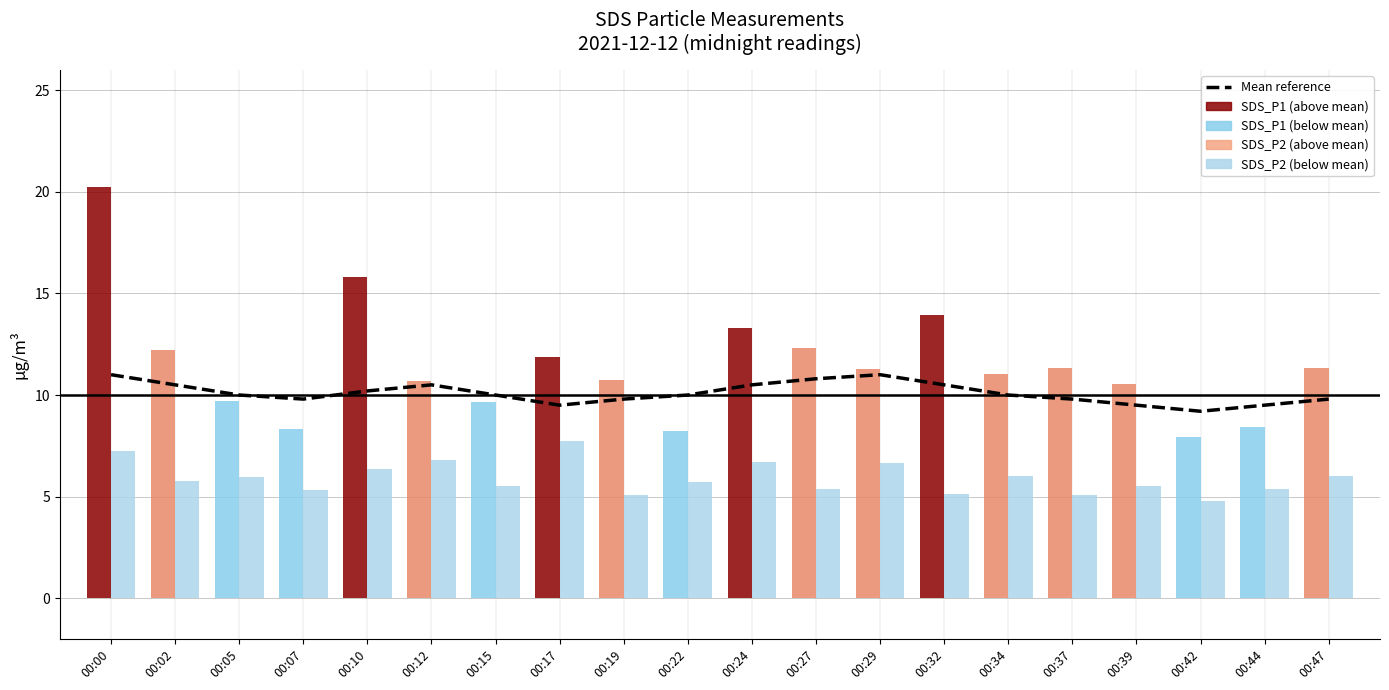

What is the sum of the values at 00:24 and 00:39?

20.0